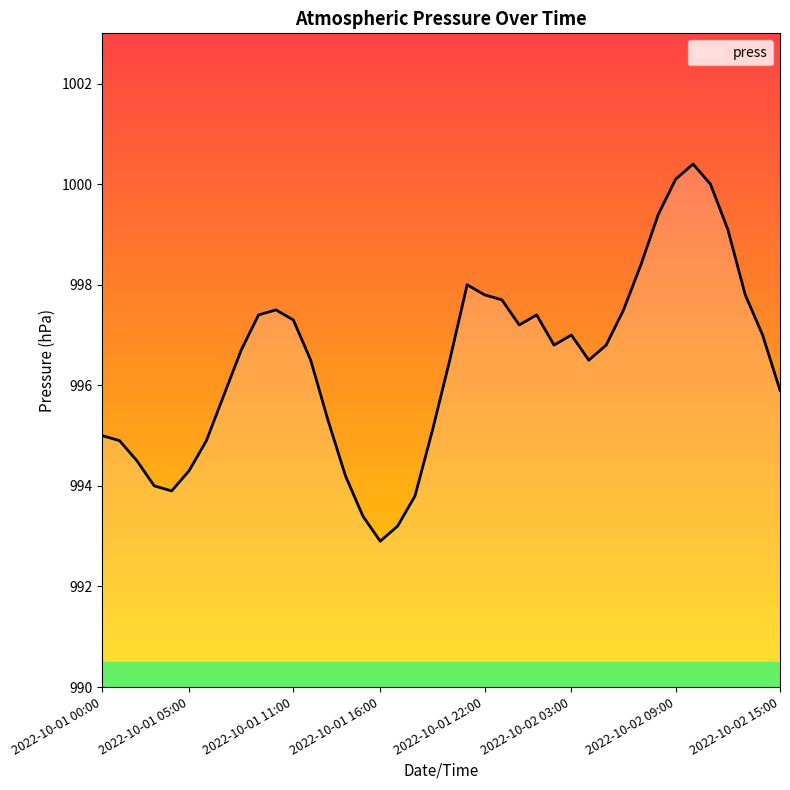

What is the maximum value shown in the chart?

1000.4